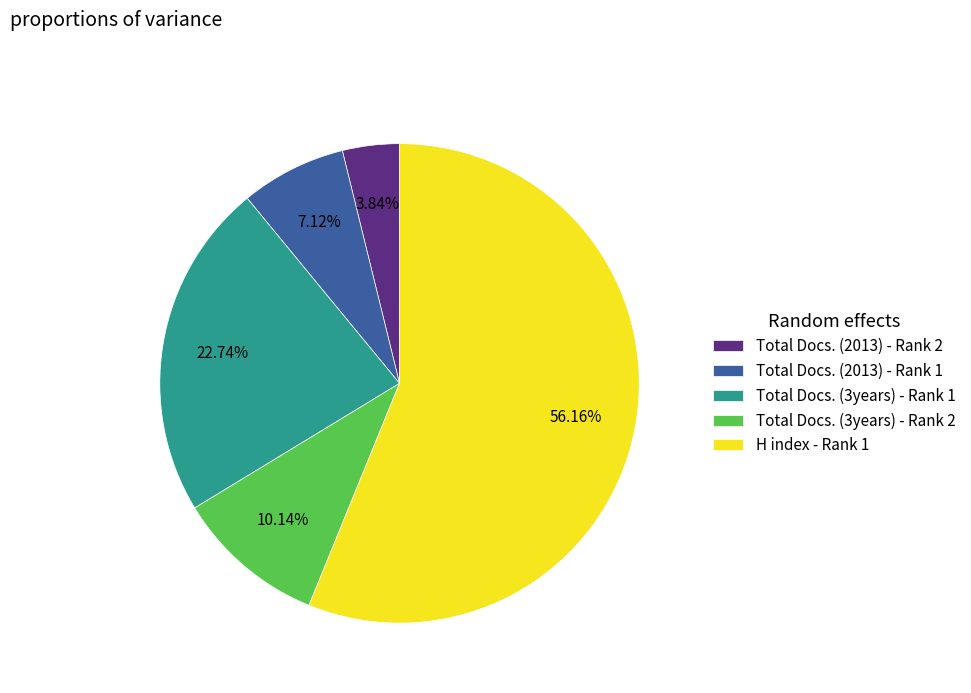

Is H index - Rank 1 the majority of the pie?

Yes